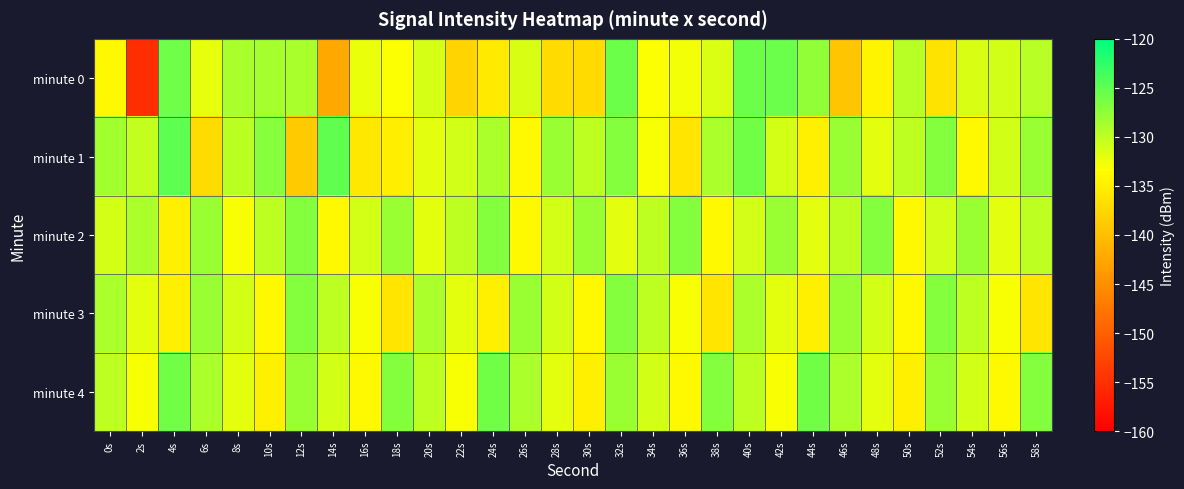

Which series changed the most between 12s and 40s?

minute 1